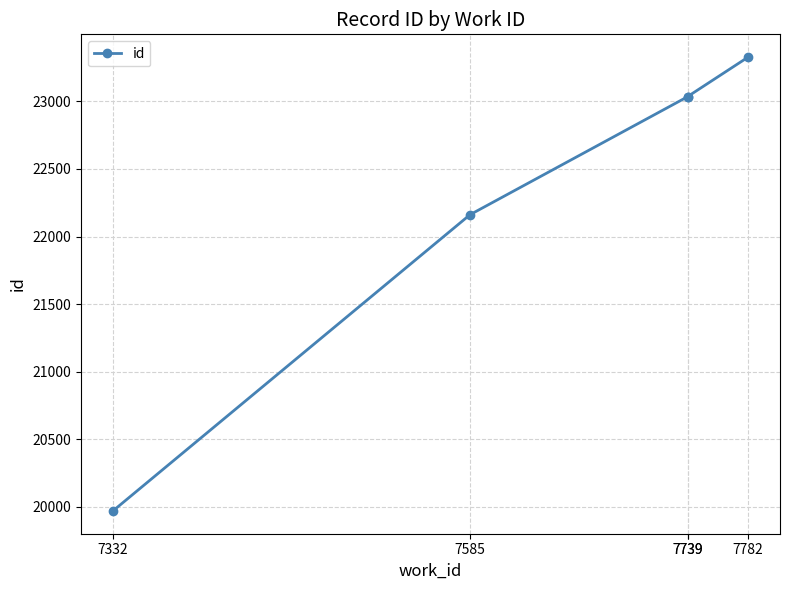

Which label corresponds to the largest value in the chart?

7782